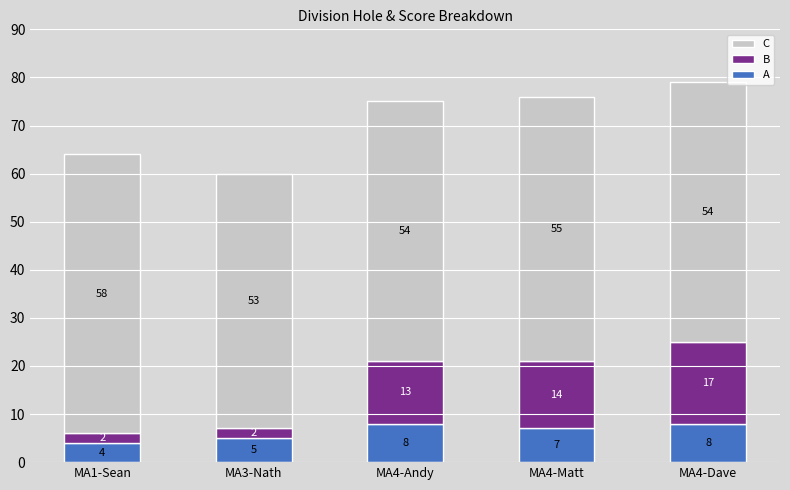

At MA3-Nath, list the series in order from smallest to largest.

B, A, C